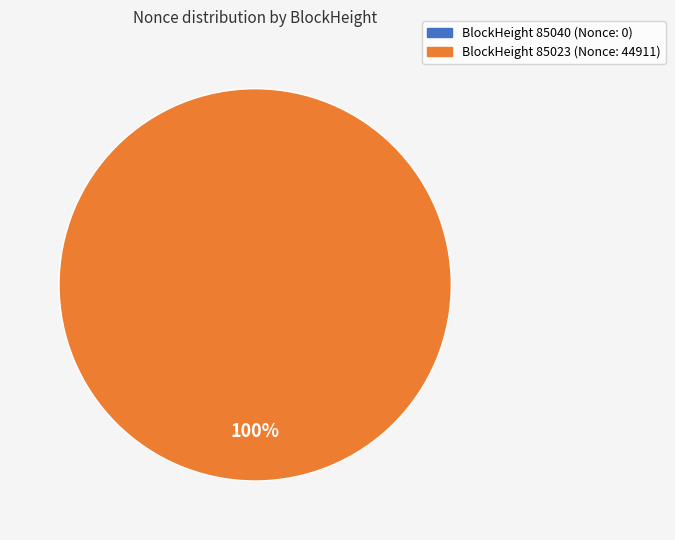

To the nearest percent, what is the difference between the largest and smallest slice percentages?

100%